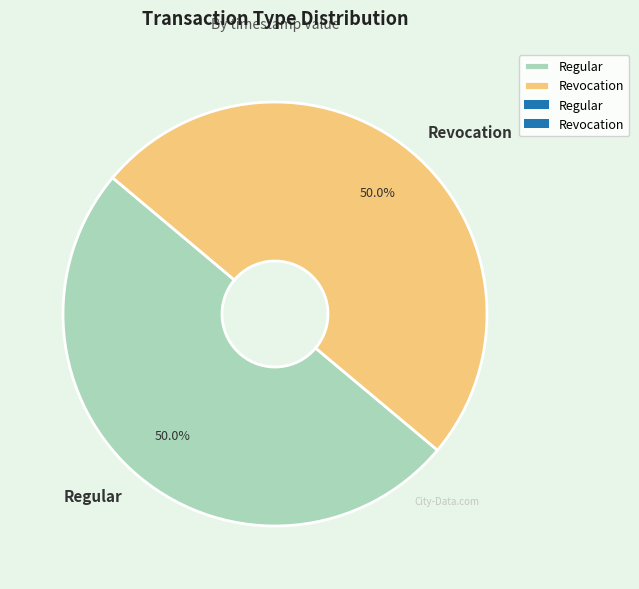

Approximately how many times larger is the value at Regular compared to Revocation?

1.0